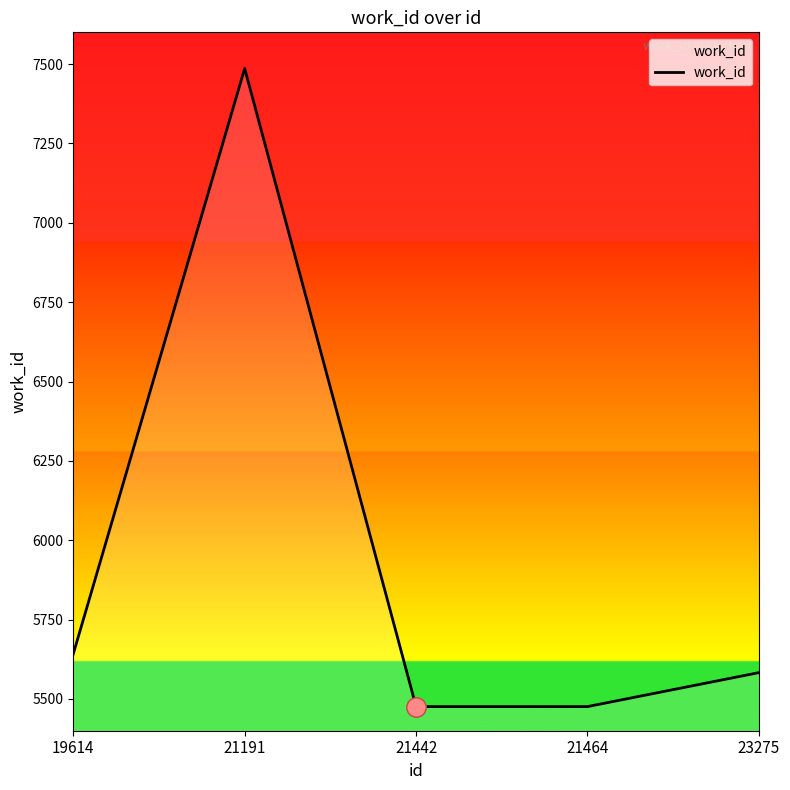

The chart shows a value of 3163 at 19614. True or false?

False